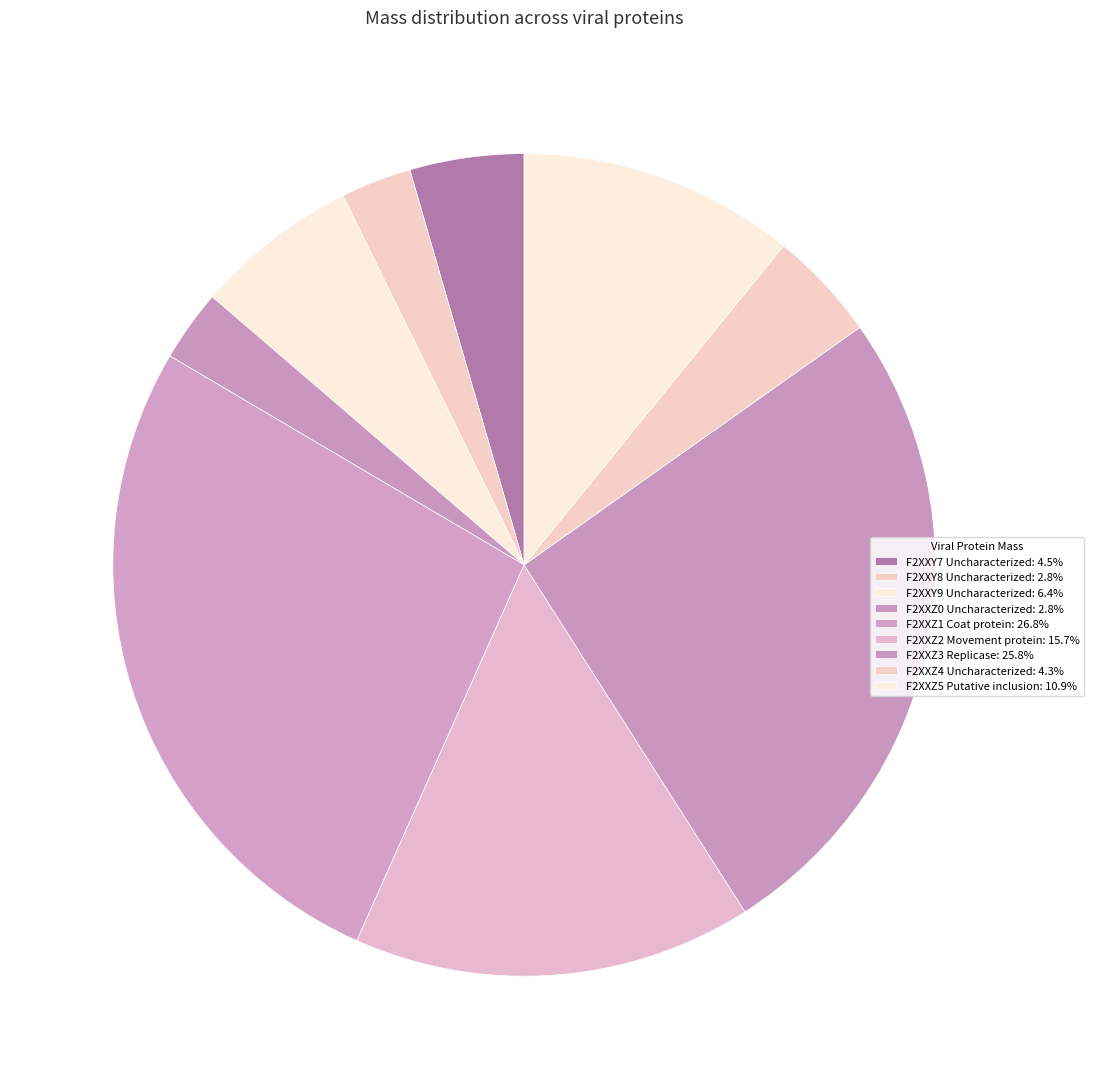

Which slice is the smallest?

F2XXY8 Uncharacterized